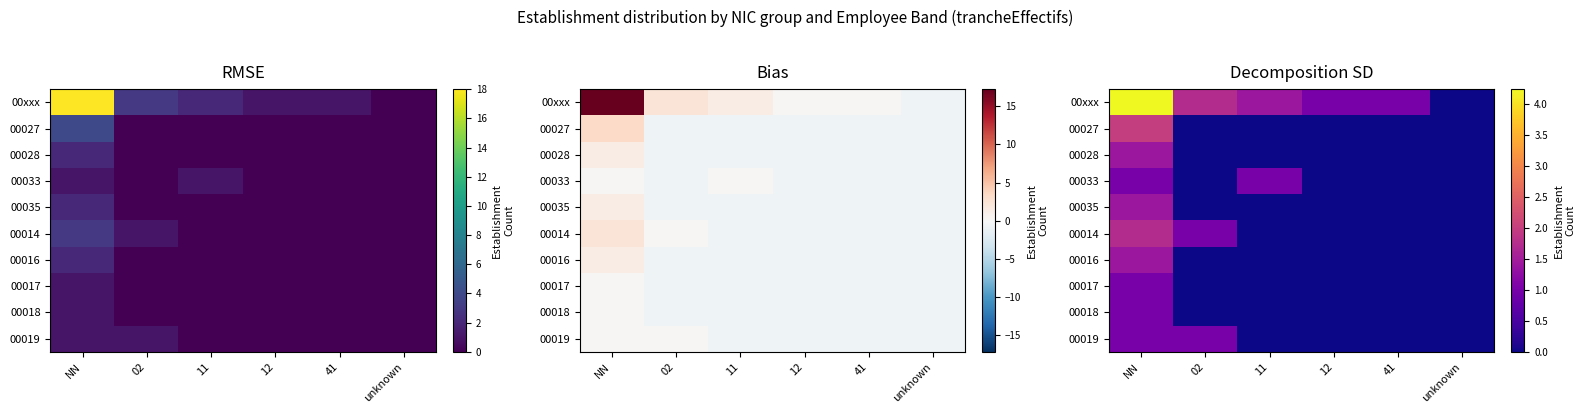

What is the highest value of the 00035 series?

1.4